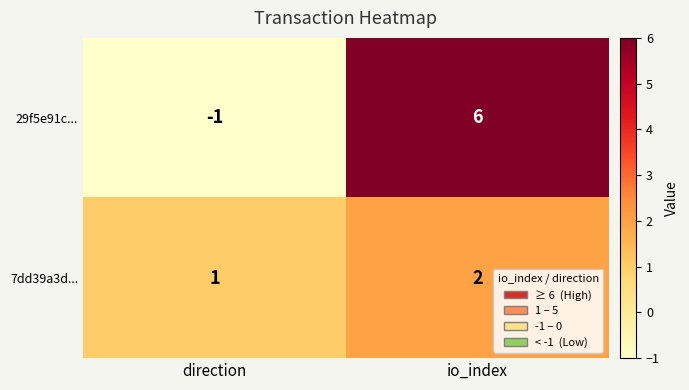

At which label is 7dd39a3d... closest to 1?

direction